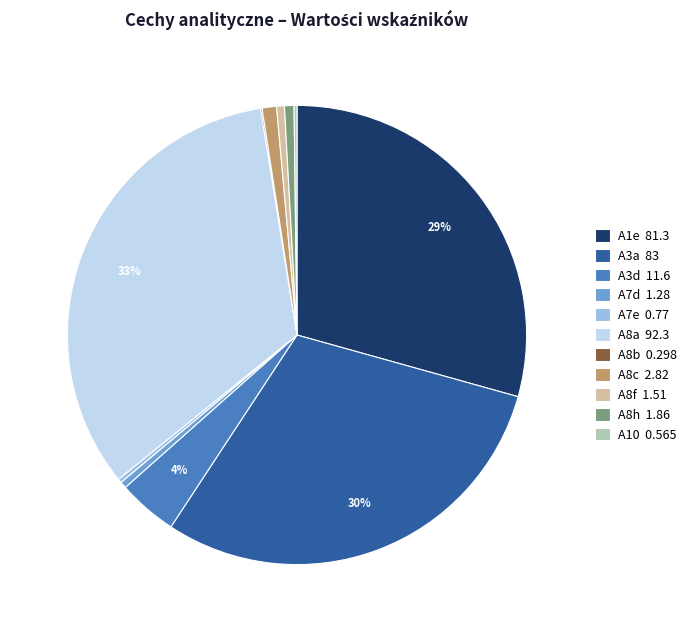

What is the ratio of the value at A8f 1.51 to the value at A7d 1.28?

1.2